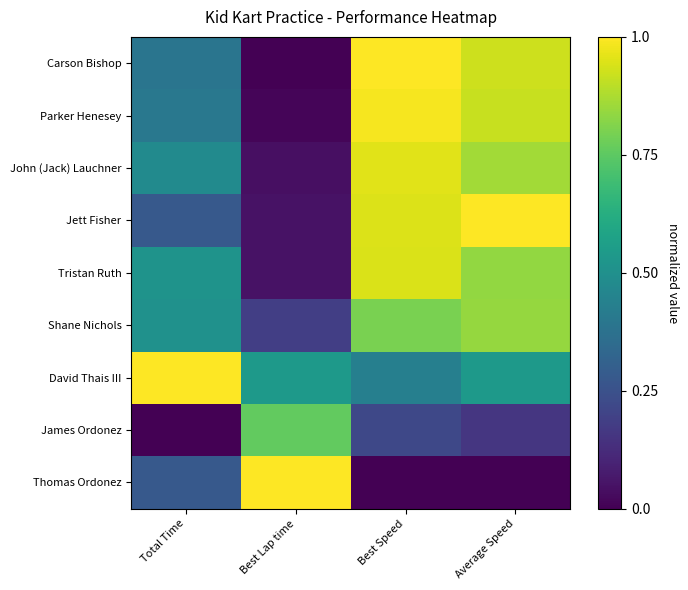

What is the maximum value shown in the chart?

1.0